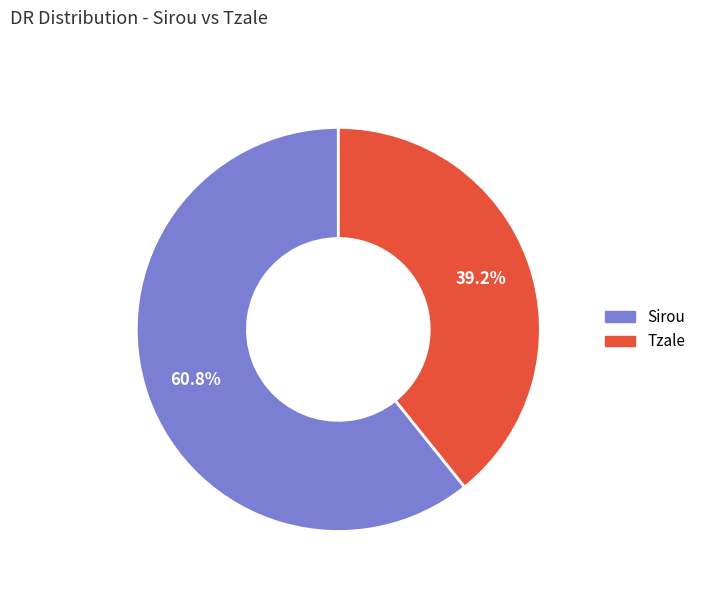

What percentage is the Sirou slice, to the nearest percent?

61%